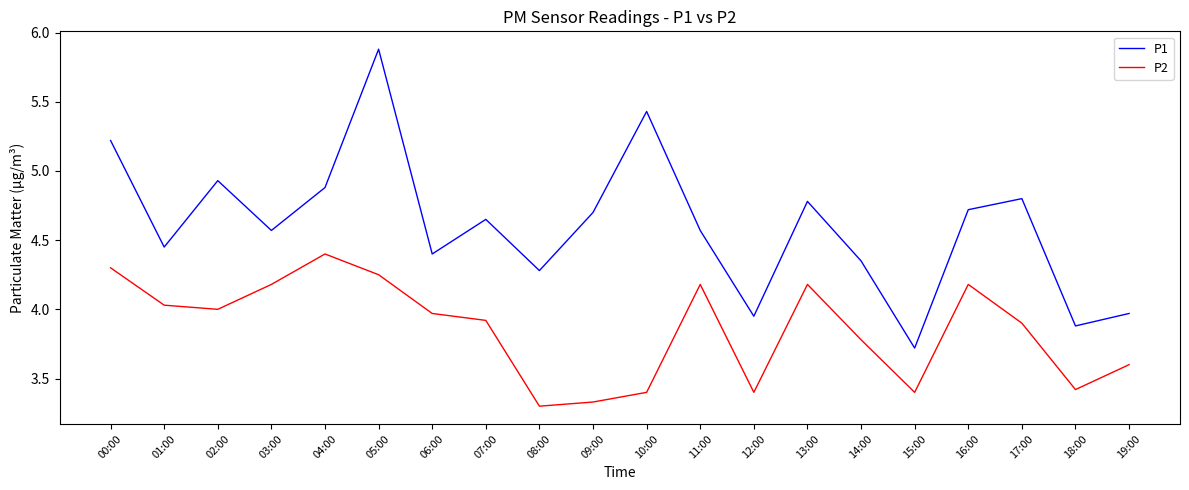

At which category does the chart reach its minimum across all series?

08:00